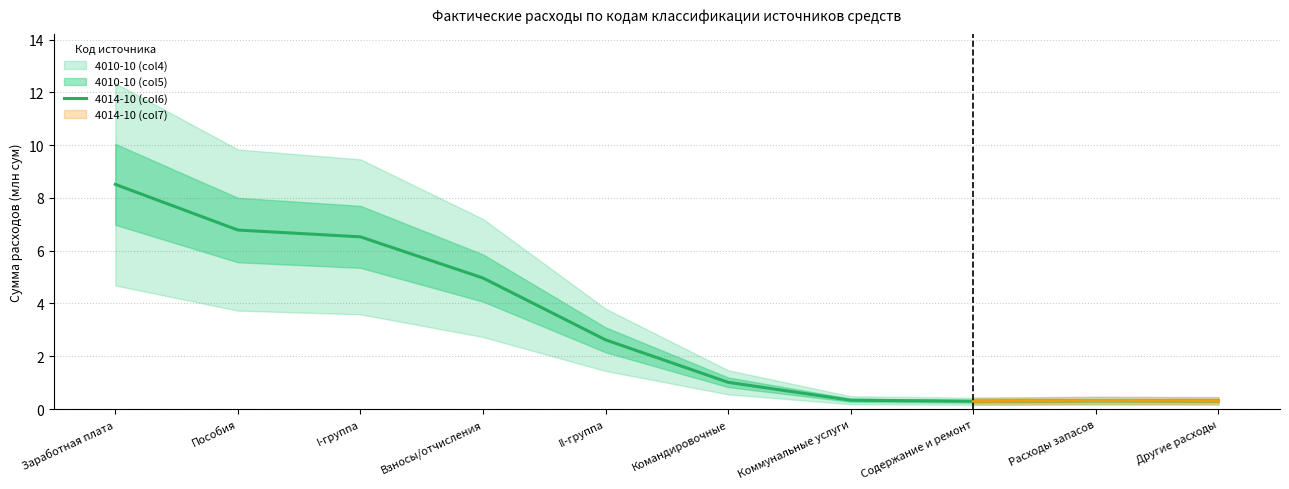

What is the greatest value displayed?

8.5